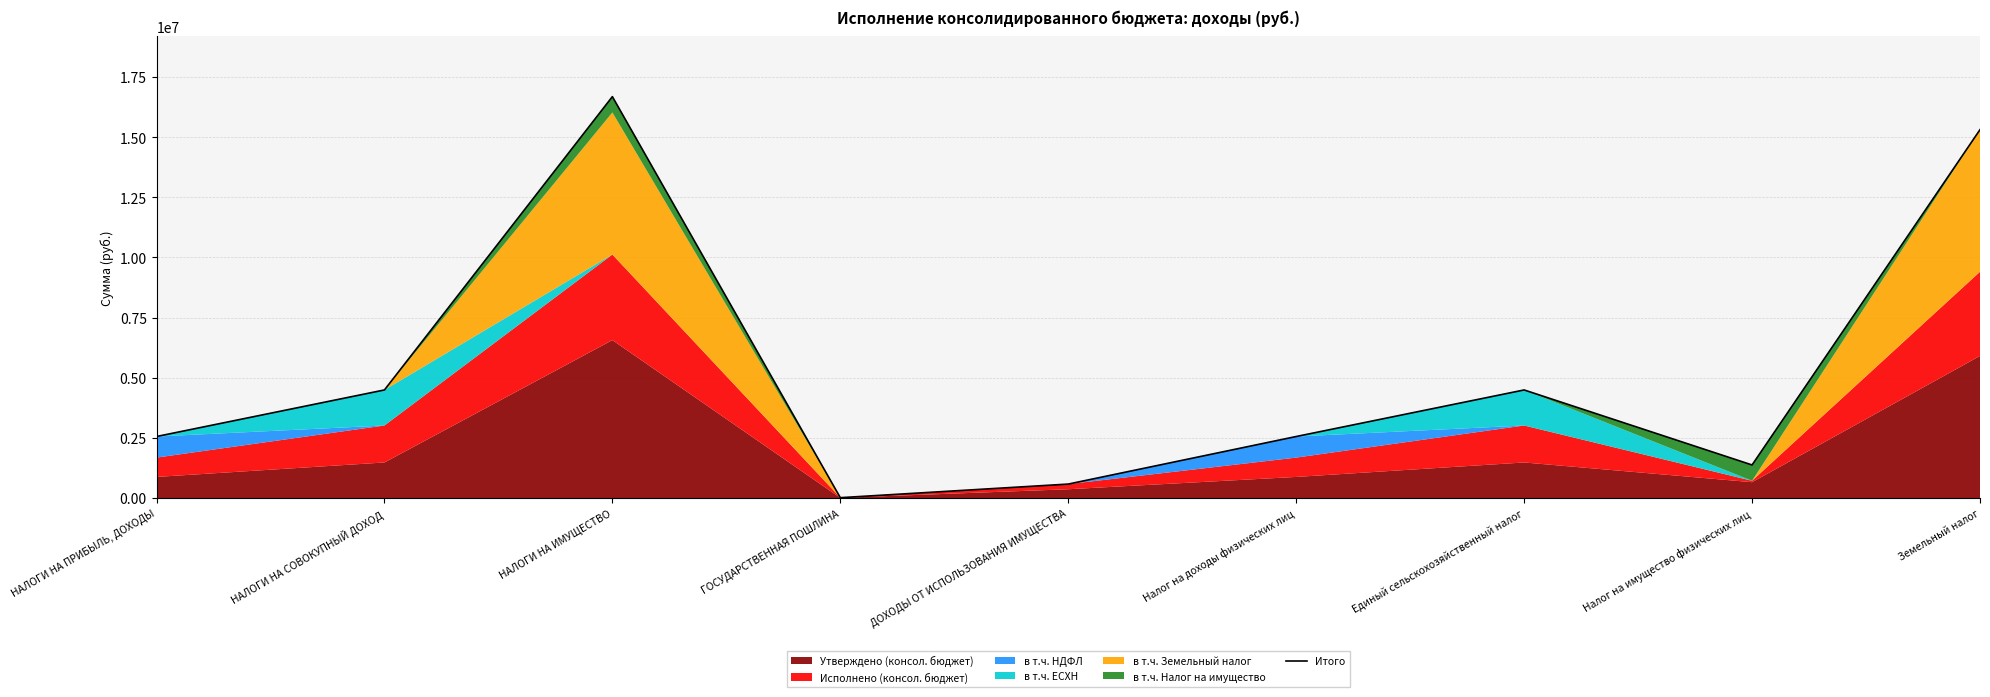

Reading left to right, list all the values displayed in this chart.

2555462.7	4490463.6	16680895.6	13750.0	578897.8	2555462.7	4490463.6	1373433.1	15307462.5